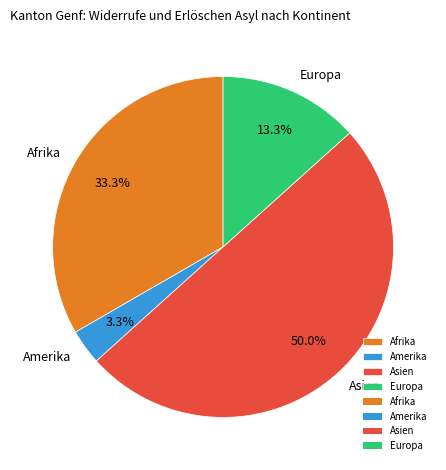

To the nearest percent, what is the difference between the largest and smallest slice percentages?

47%